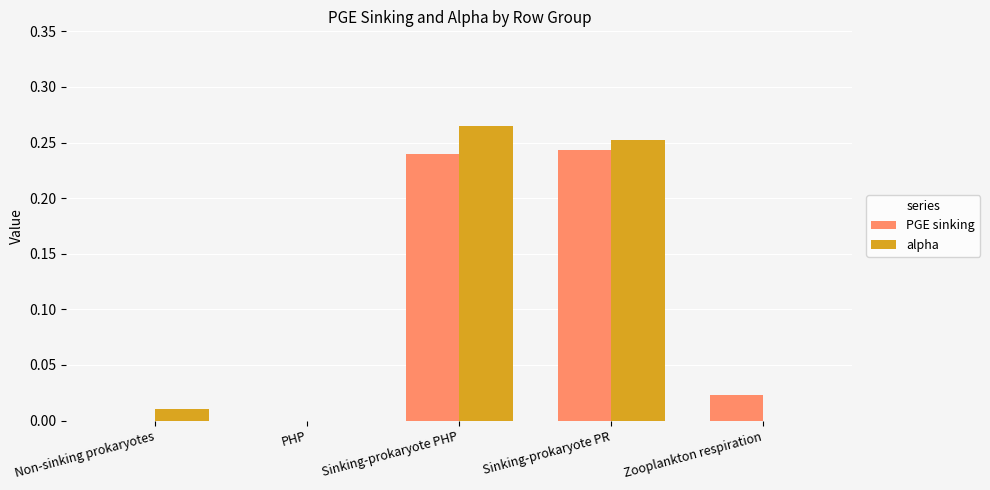

True or false: PGE sinking has a value of 0.1 at Sinking-prokaryote PR.

False